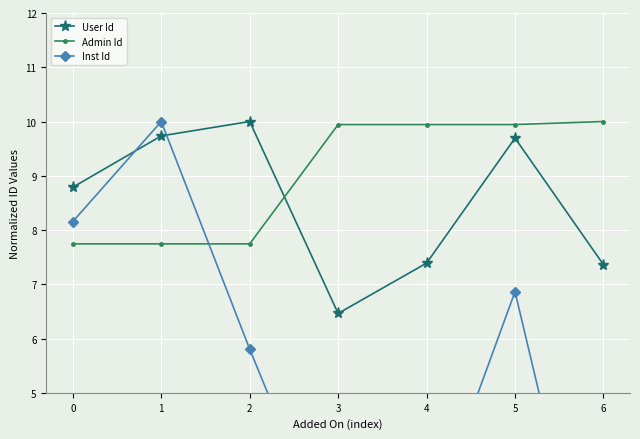

Which series ends up on top after the final intersection of User Id and Admin Id?

Admin Id